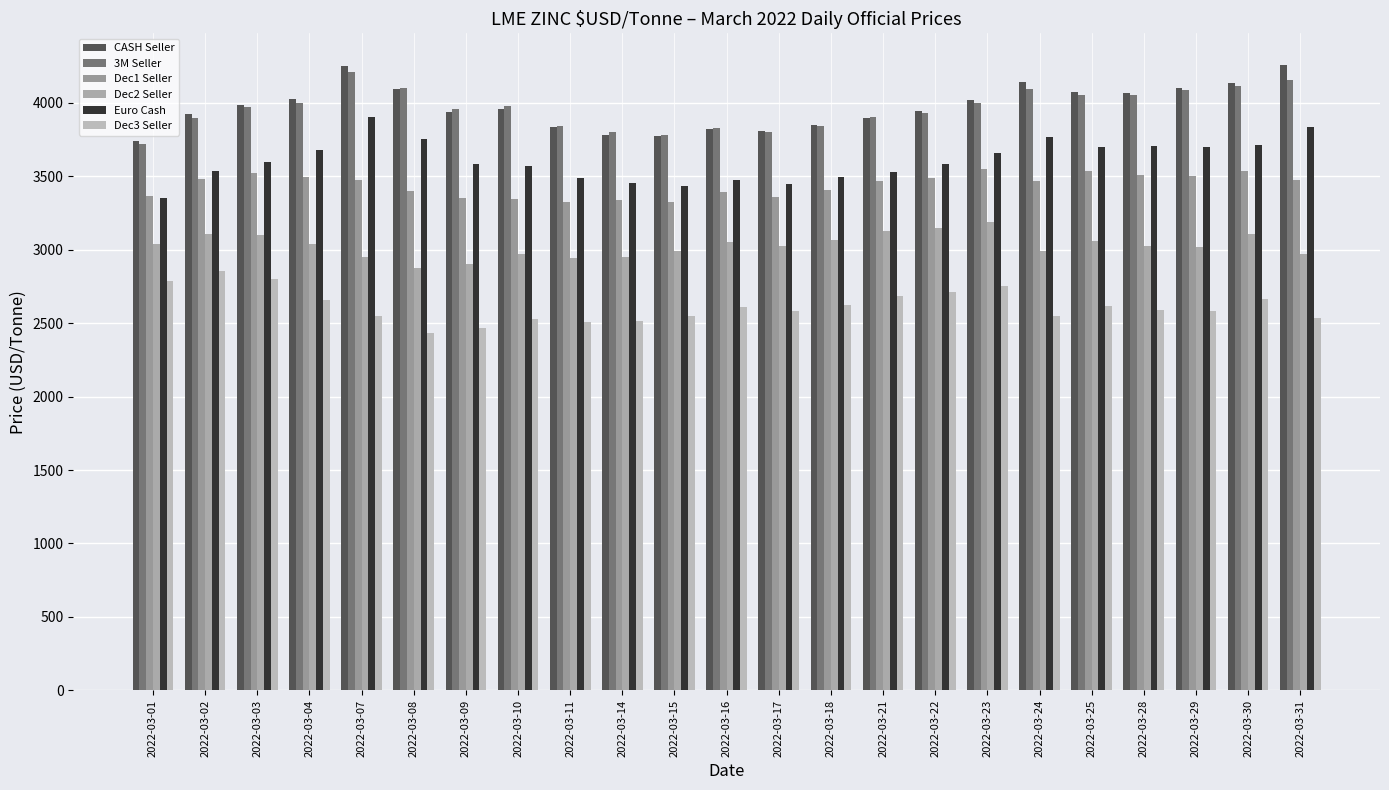

What is the total value across all series at 2022-03-11?

19938.8